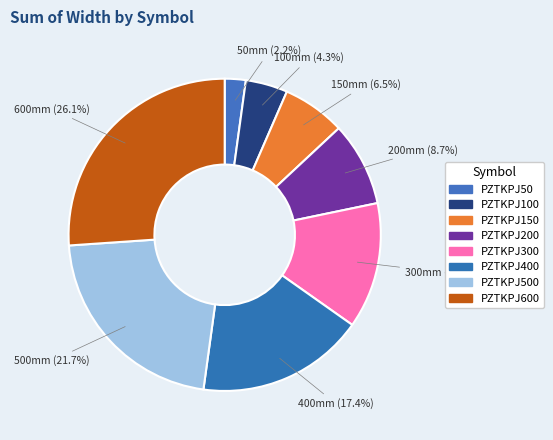

To the nearest percent, what is the combined percentage of PZTKPJ150 and PZTKPJ50?

9%